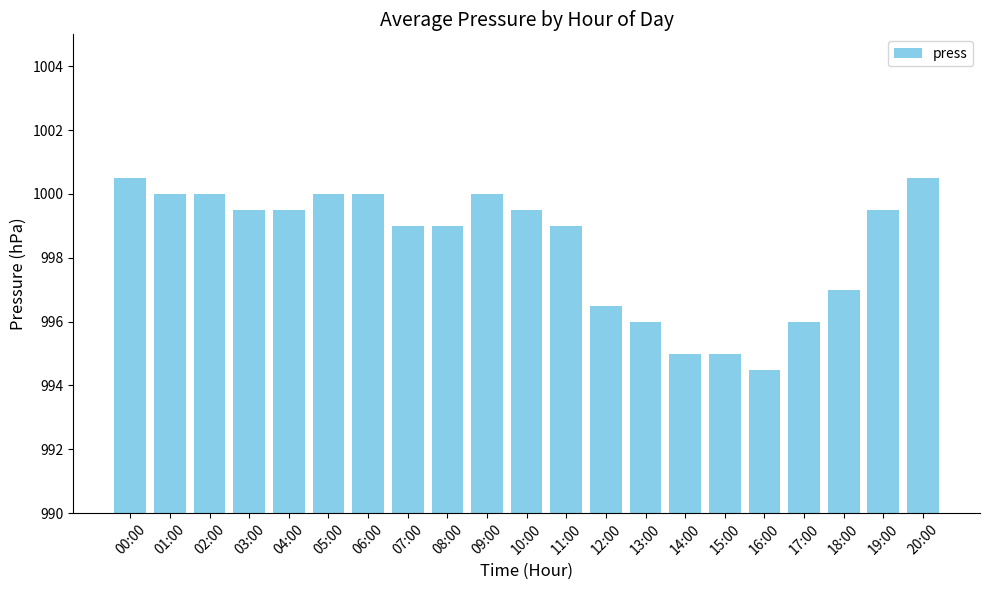

Which has a higher value, 00:00 or 02:00?

00:00